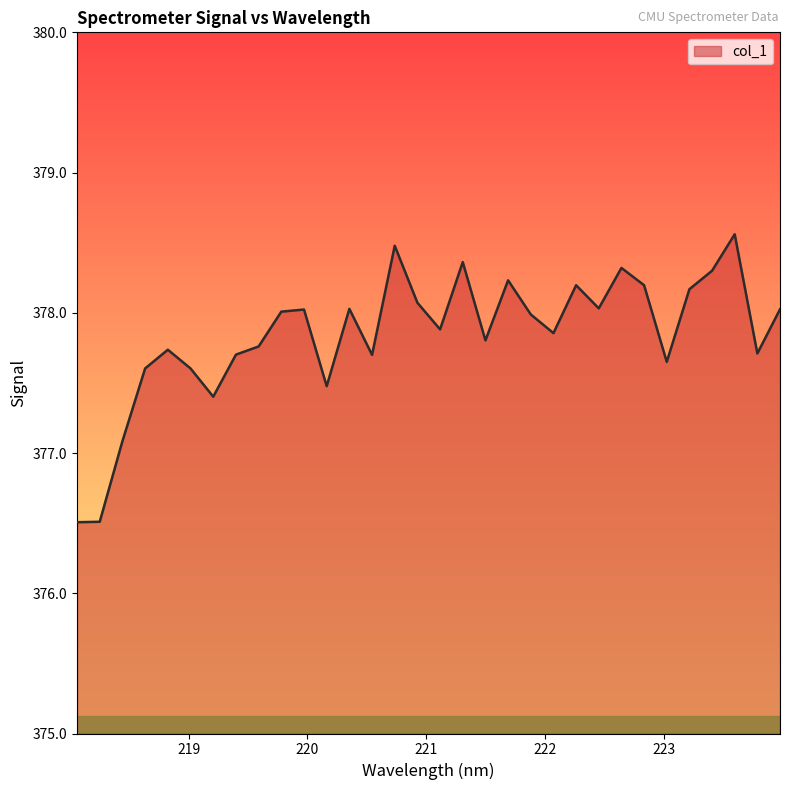

What is the greatest value displayed?

378.6